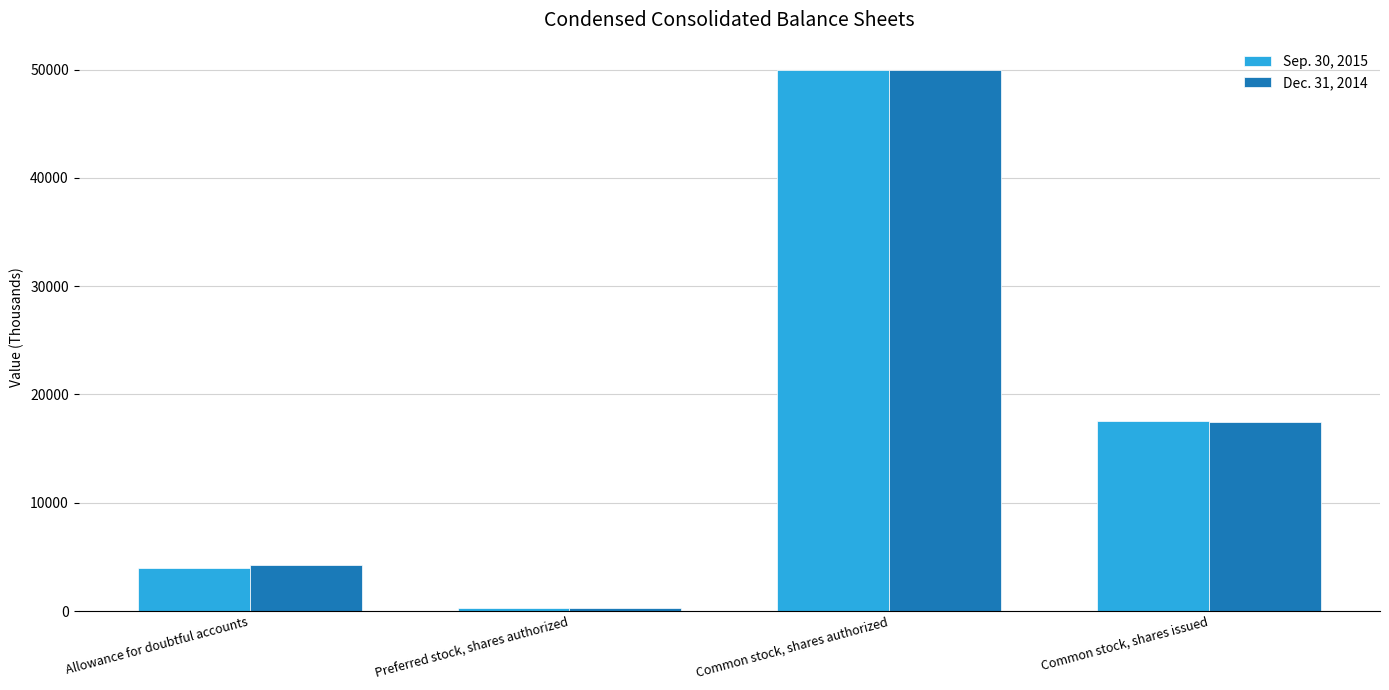

What is the difference between the second highest and second lowest values in the Dec. 31, 2014 series?

13226